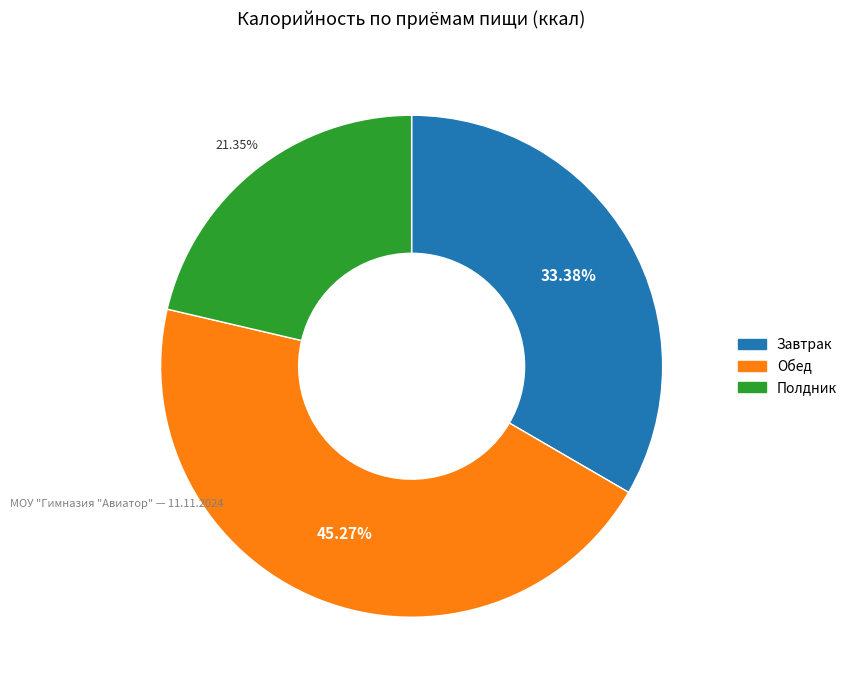

Count the number of slices in the pie.

3